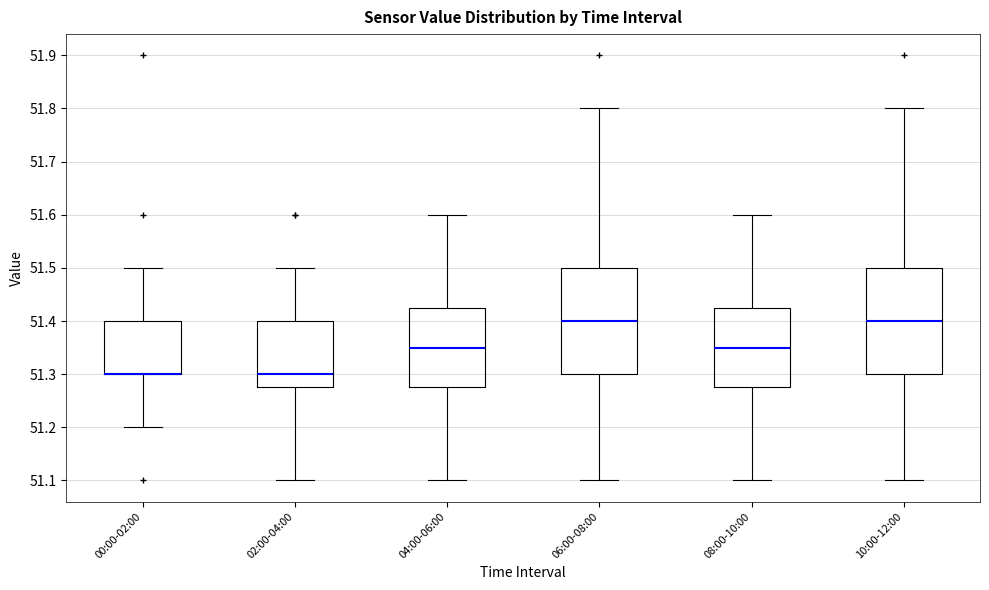

Reading left to right, transcribe this box plot: for each box, give where its median line is, the range the box spans, and where its two whiskers end, as read against the y-axis. The values are not printed on the chart, so give them approximately, as read against the axis.

00:00-02:00: median 51.30 (drawn on the box's lower edge), box 51.30 to 51.40, whiskers 51.20 to 51.50
02:00-04:00: median 51.30, box 51.28 to 51.40, whiskers 51.10 to 51.50
04:00-06:00: median 51.35, box 51.28 to 51.43, whiskers 51.10 to 51.60
06:00-08:00: median 51.40, box 51.30 to 51.50, whiskers 51.10 to 51.80
08:00-10:00: median 51.35, box 51.28 to 51.43, whiskers 51.10 to 51.60
10:00-12:00: median 51.40, box 51.30 to 51.50, whiskers 51.10 to 51.80